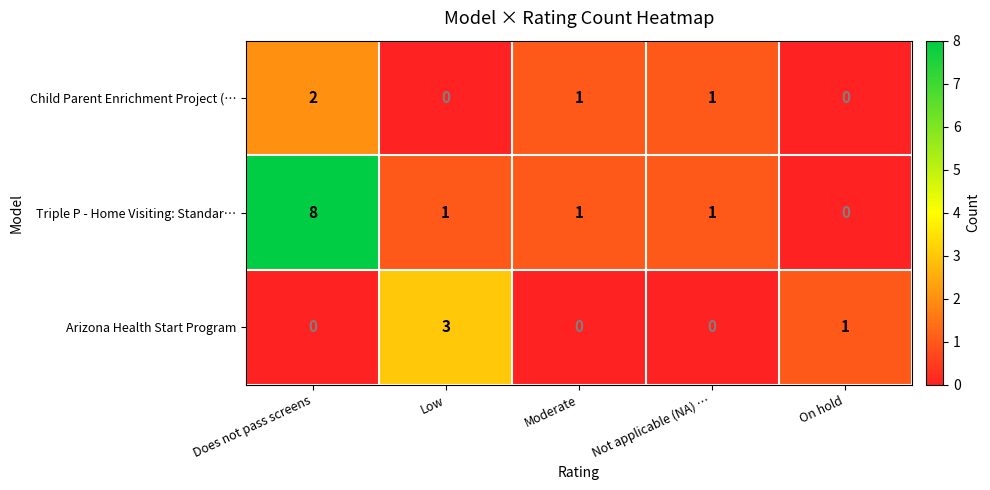

What is the difference between the highest and lowest values at Moderate?

1